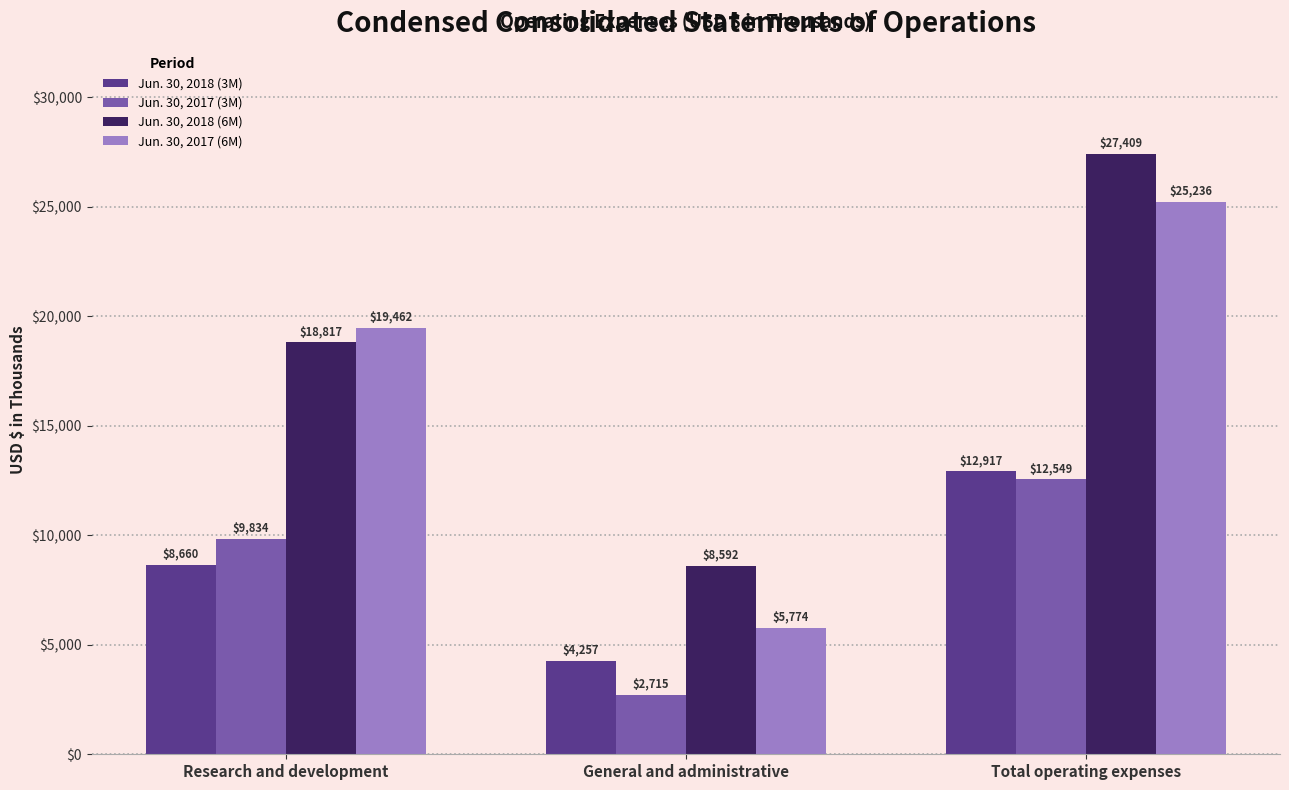

Is the value of Jun. 30, 2017 (6M) at Research and development greater than the value of Jun. 30, 2018 (6M) at General and administrative?

Yes